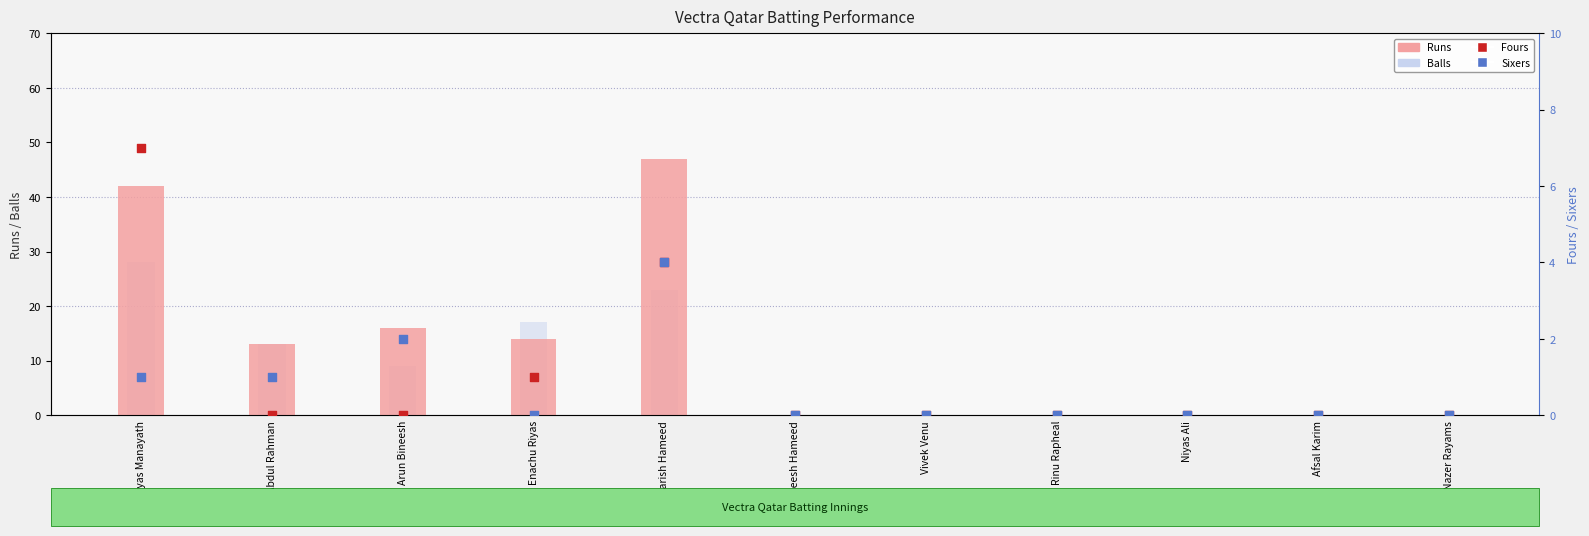

Which series has the largest Y range (max minus min)?

Runs